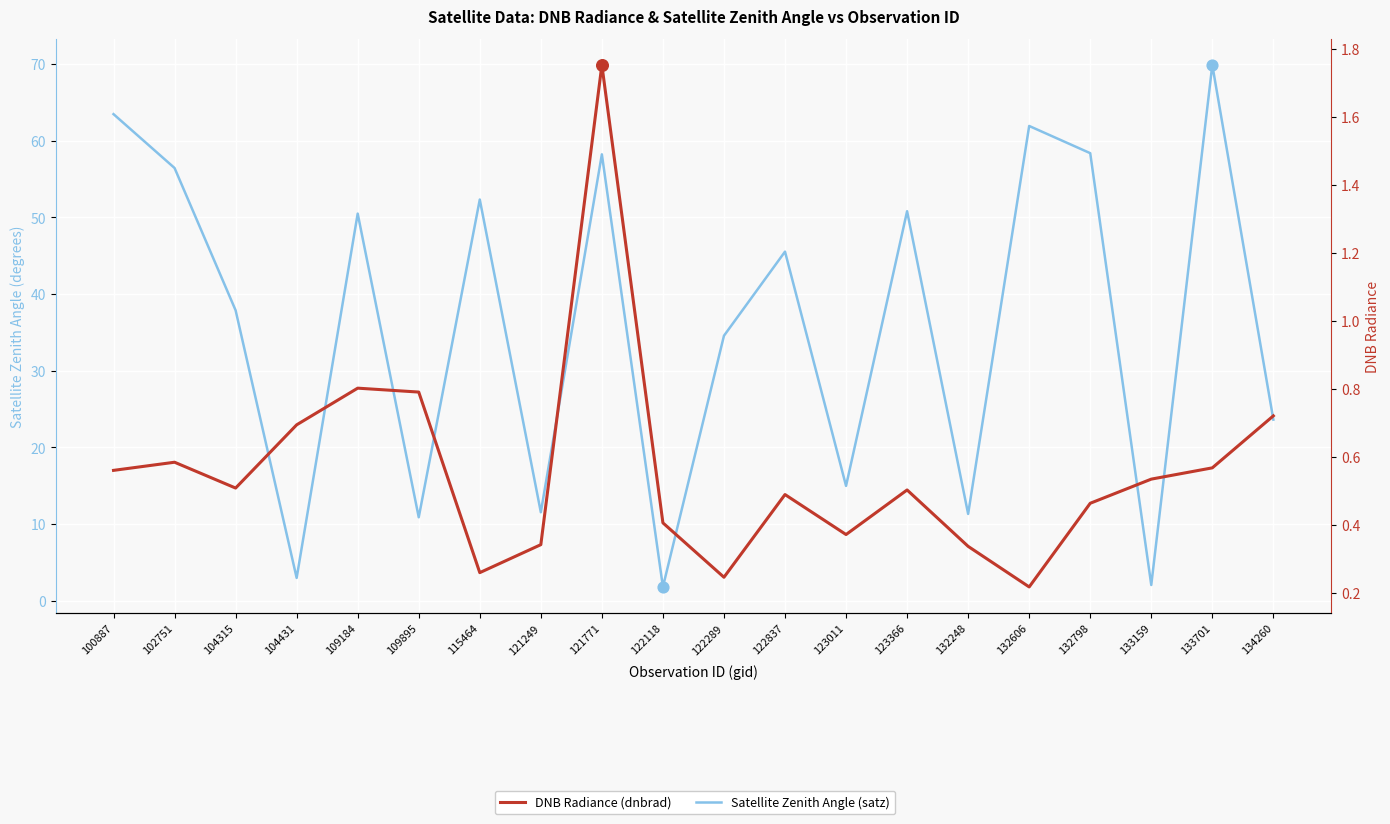

At how many categories does at least one series exceed 14?

14